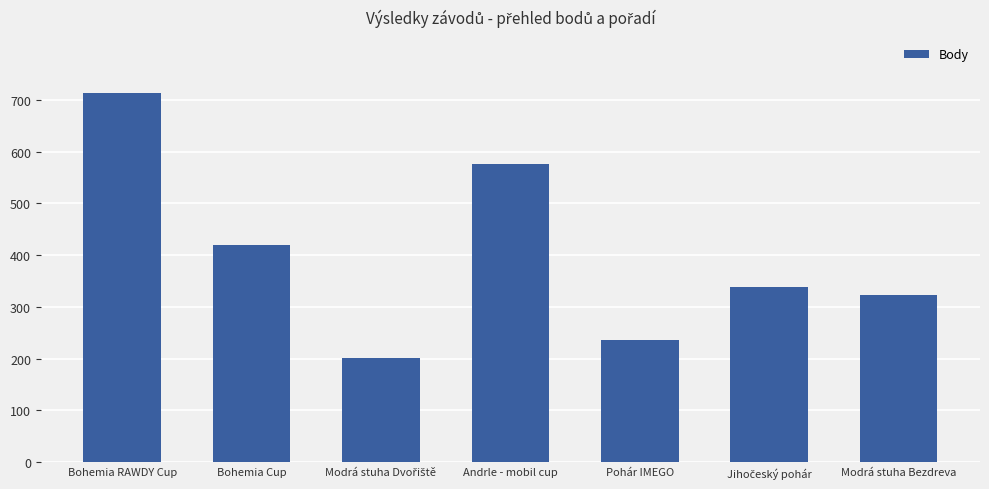

True or false: the data shows 256 at Bohemia Cup.

False